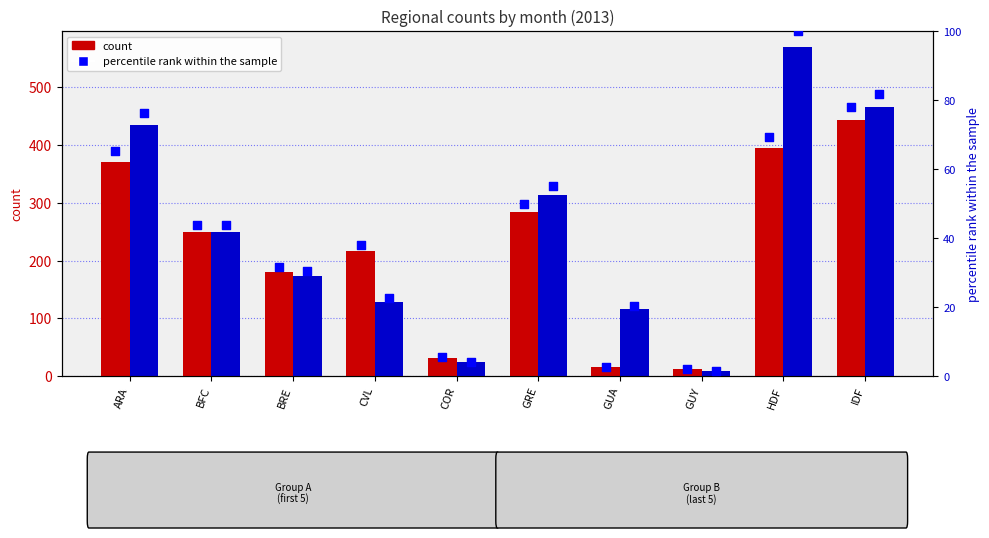

What is the change in value from ARA to COR?

-59.6